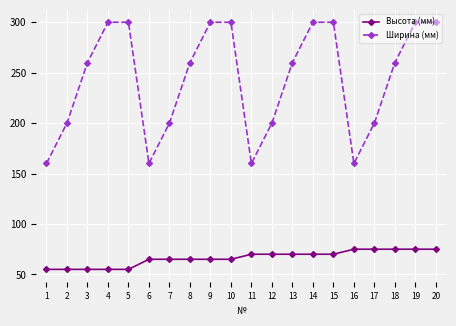

What is the maximum value for Ширина (мм)?

300